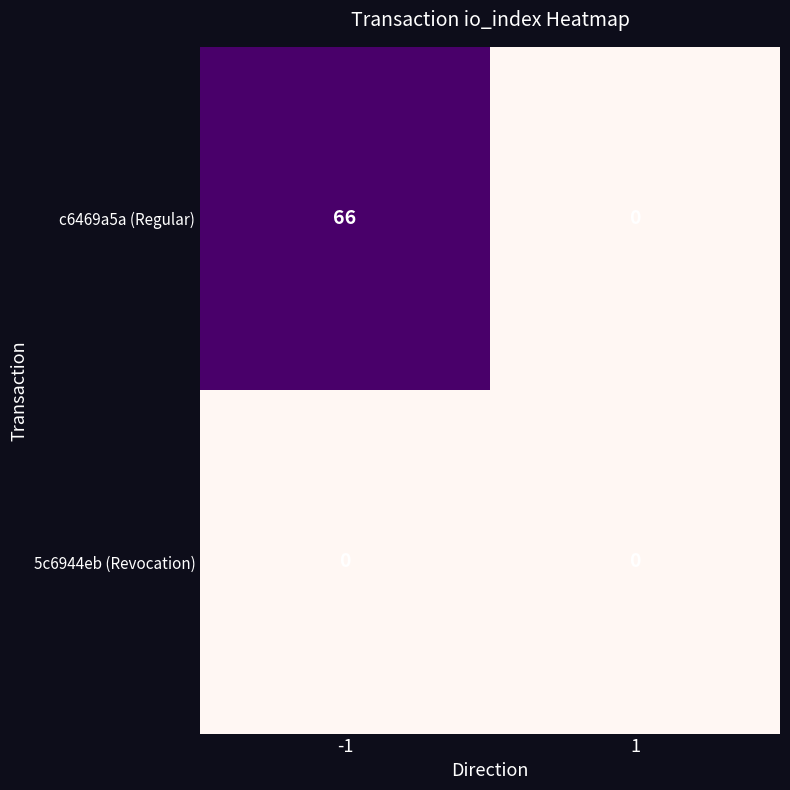

Rank the series at -1 from lowest to highest value.

5c6944eb (Revocation), c6469a5a (Regular)